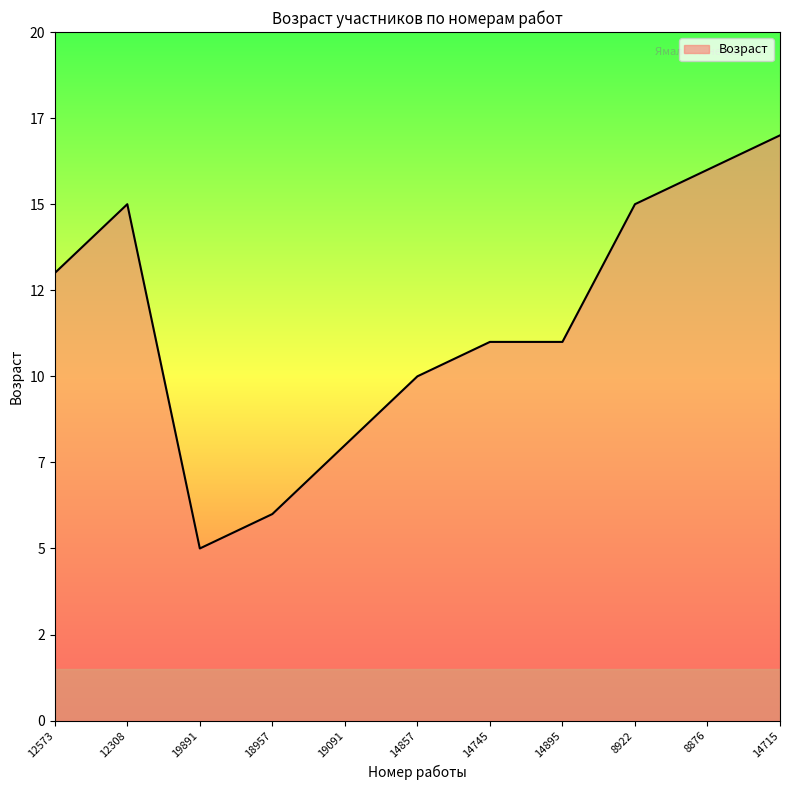

What is the change in value from 14857 to 14895?

+1